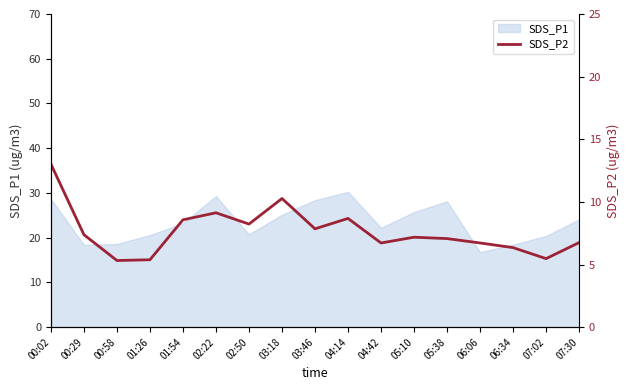

Does the chart display data point markers on the line(s)?

No